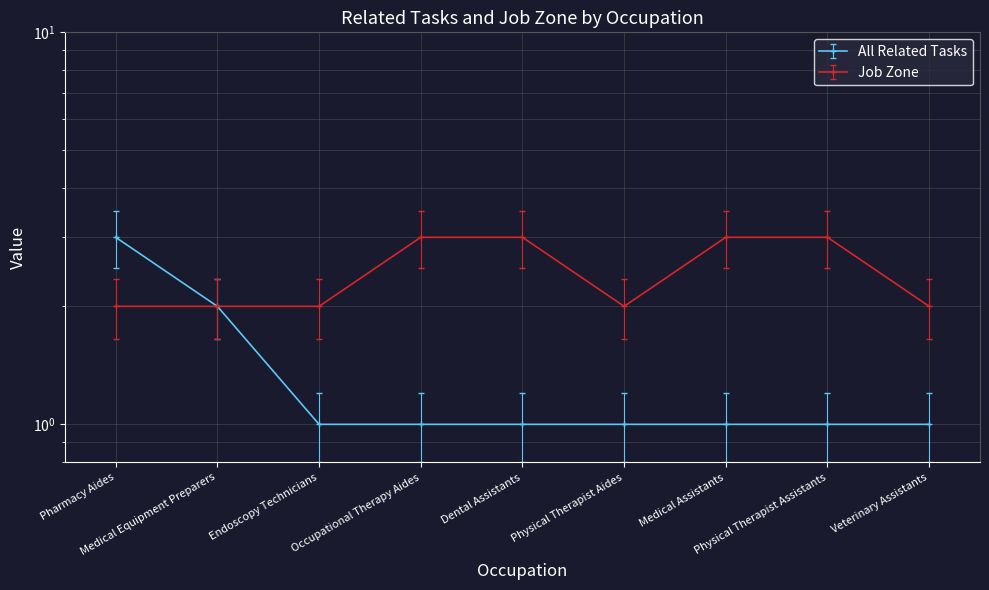

Count the number of data series in this chart.

2